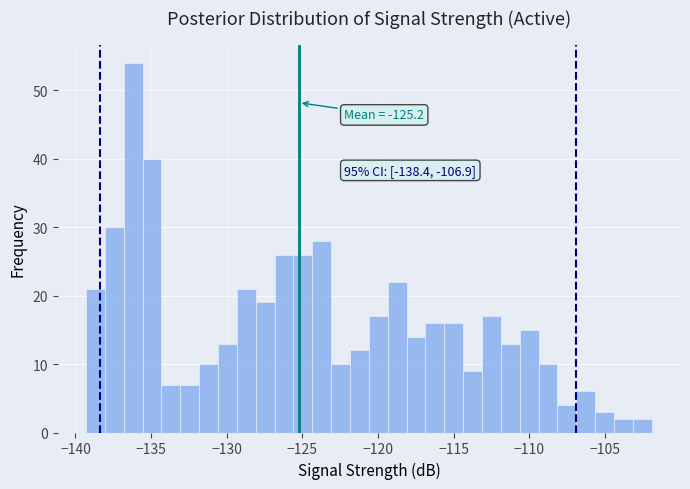

Around what value on the x-axis is the tallest bar? Give the approximate position of its centre, as read against the axis.

-136.0